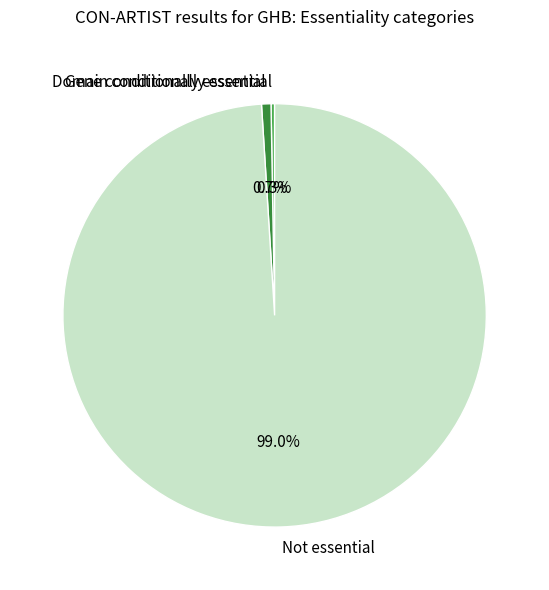

What percentage do Gene conditionally essential and Not essential together represent?

99.7%